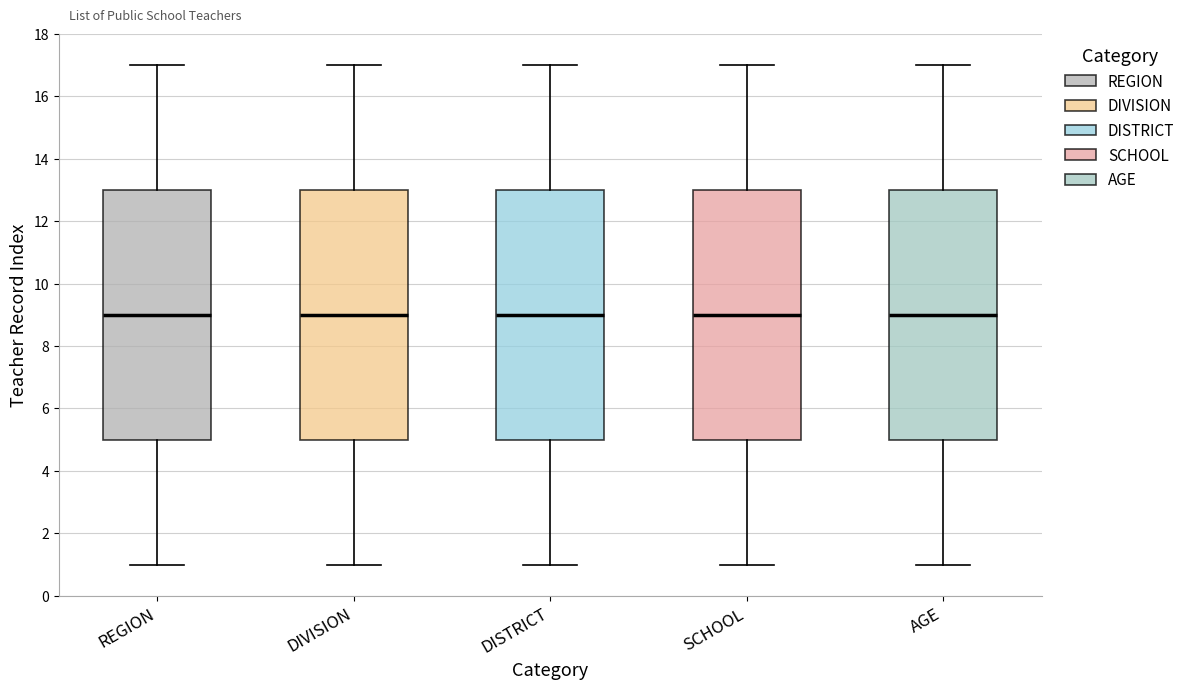

Where is the upper edge of the box for DIVISION on the y-axis? The values are not printed on the chart, so give them approximately, as read against the axis.

13